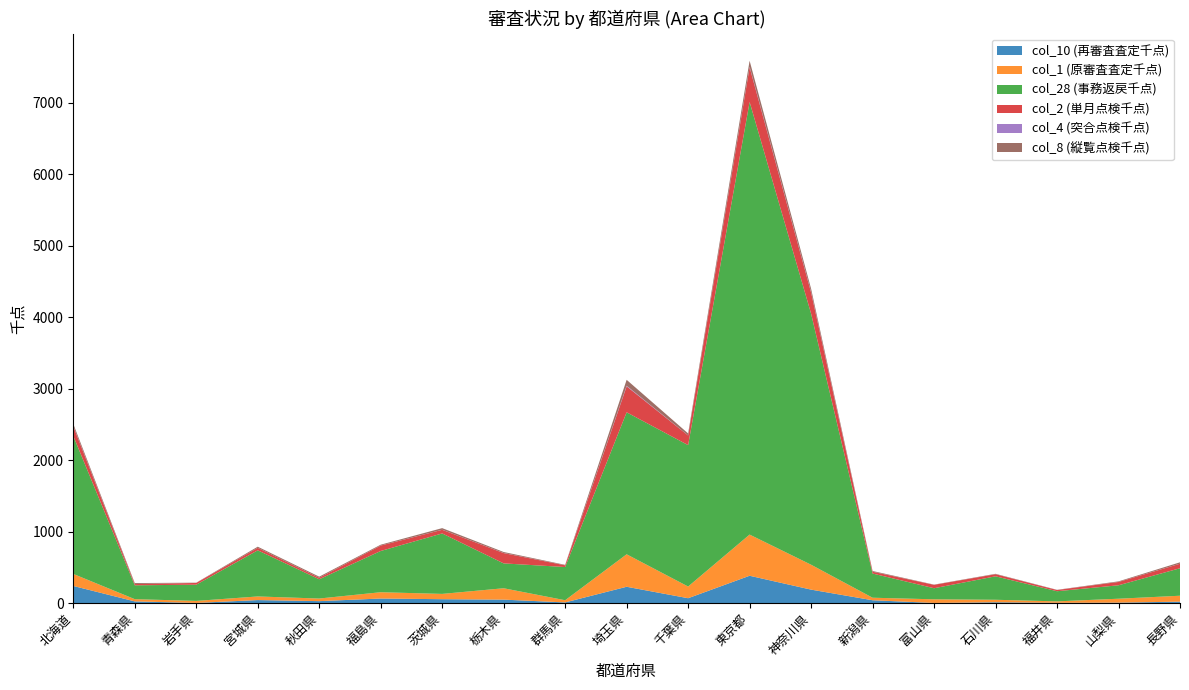

Reading left to right, list all the values displayed in this chart.

col_10 (再審査査定千点): 北海道=241.0	青森県=25.0	岩手県=3.5	宮城県=43.3	秋田県=28.5	福島県=65.2	茨城県=55.6	栃木県=49.6	群馬県=10.4	埼玉県=229.6	千葉県=69.4	東京都=383.7	神奈川県=189.6	新潟県=40.9	富山県=3.2	石川県=12.7	福井県=5.1	山梨県=7.5	長野県=21.2
col_1 (原審査査定千点): 北海道=168.3	青森県=31.2	岩手県=28.1	宮城県=50.8	秋田県=36.5	福島県=88.1	茨城県=74.2	栃木県=159.3	群馬県=30.7	埼玉県=454.7	千葉県=163.5	東京都=576.4	神奈川県=348.6	新潟県=35.5	富山県=50.9	石川県=35.0	福井県=20.1	山梨県=54.8	長野県=83.0
col_28 (事務返戻千点): 北海道=1931.3	青森県=193.9	岩手県=227.0	宮城県=645.6	秋田県=269.6	福島県=577.0	茨城県=846.1	栃木県=347.8	群馬県=464.6	埼玉県=1986.8	千葉県=1978.8	東京都=6054.2	神奈川県=3513.6	新潟県=338.6	富山県=154.9	石川県=328.2	福井県=141.9	山梨県=188.1	長野県=384.6
col_2 (単月点検千点): 北海道=134.6	青森県=17.4	岩手県=24.4	宮城県=34.9	秋田県=21.3	福島県=75.9	茨城県=50.9	栃木県=144.3	群馬県=23.8	埼玉県=363.6	千葉県=135.0	東京都=485.5	神奈川県=295.7	新潟県=25.0	富山県=47.7	石川県=29.3	福井県=17.2	山梨県=46.4	長野県=63.0
col_4 (突合点検千点): 北海道=4.0	青森県=0.4	岩手県=0.3	宮城県=0.1	秋田県=0.4	福島県=0.6	茨城県=0.4	栃木県=1.3	群馬県=0.2	埼玉県=8.4	千葉県=0.1	東京都=7.4	神奈川県=6.6	新潟県=0.0	富山県=0.2	石川県=0.2	福井県=0.7	山梨県=0.1	長野県=1.1
col_8 (縦覧点検千点): 北海道=29.8	青森県=13.5	岩手県=3.4	宮城県=15.8	秋田県=14.9	福島県=11.5	茨城県=22.9	栃木県=13.7	群馬県=6.7	埼玉県=82.7	千葉県=28.4	東京都=83.5	神奈川県=46.3	新潟県=10.4	富山県=3.0	石川県=5.6	福井県=2.2	山梨県=8.3	長野県=18.9